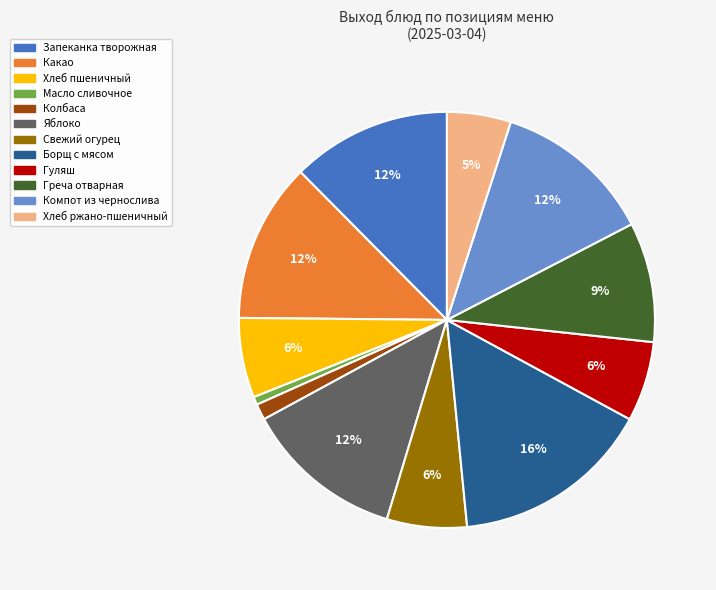

To the nearest percent, what is the average slice percentage?

8%